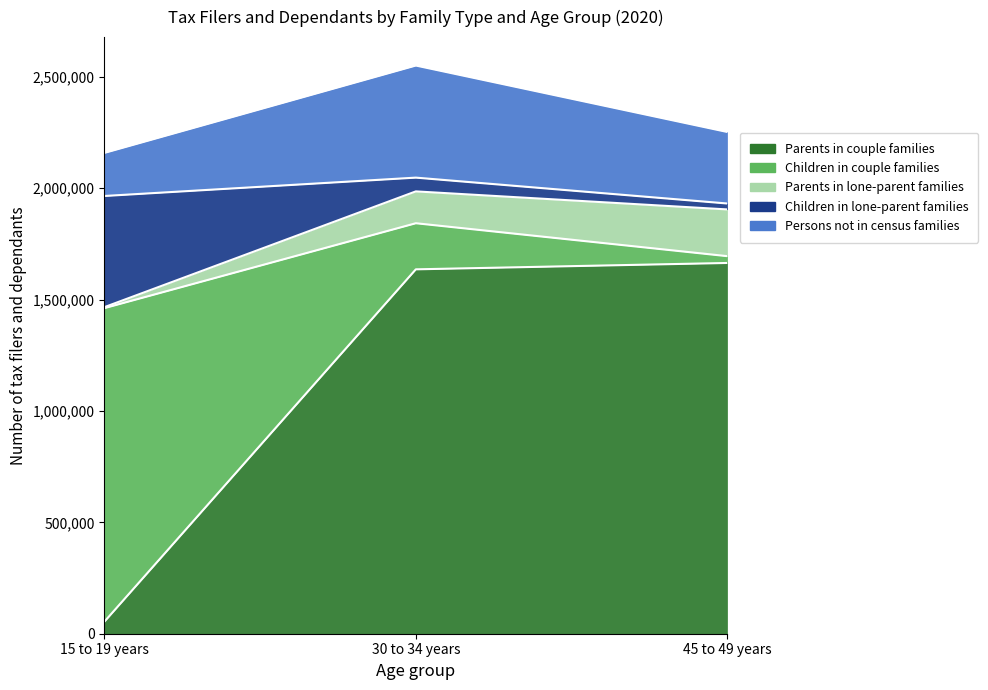

How many distinct data groups are displayed?

5